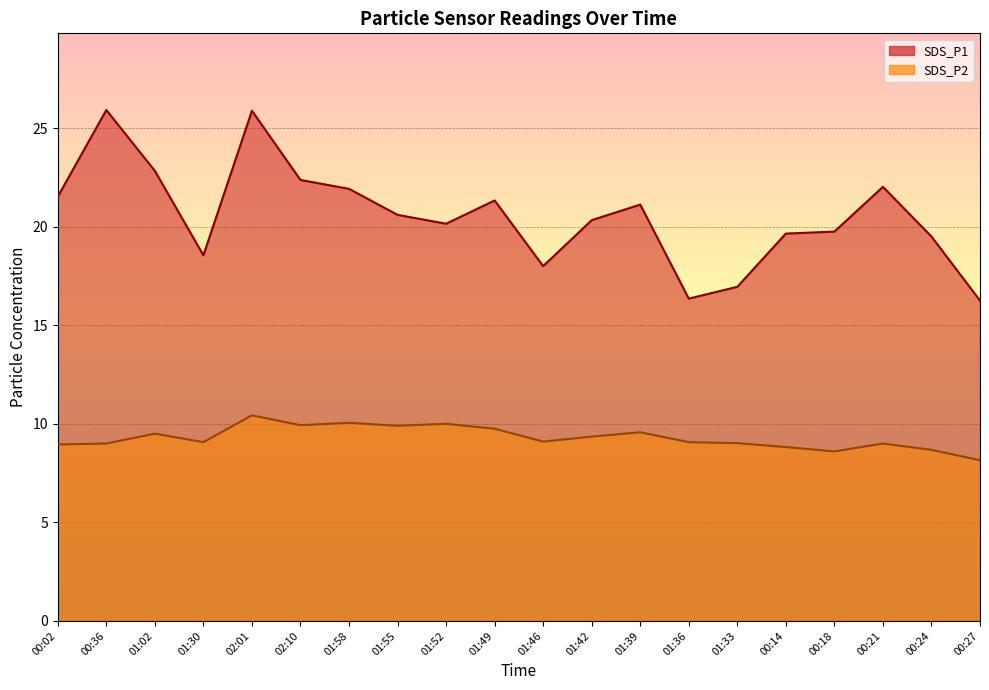

List the series in order of their overall mean, highest first.

SDS_P1, SDS_P2